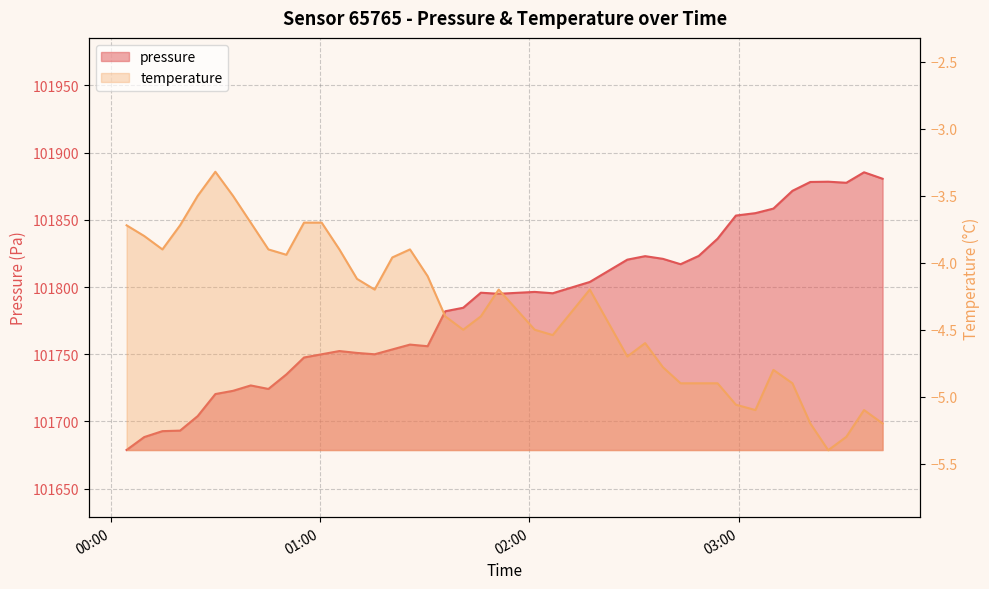

Which series has the largest total across all categories?

pressure